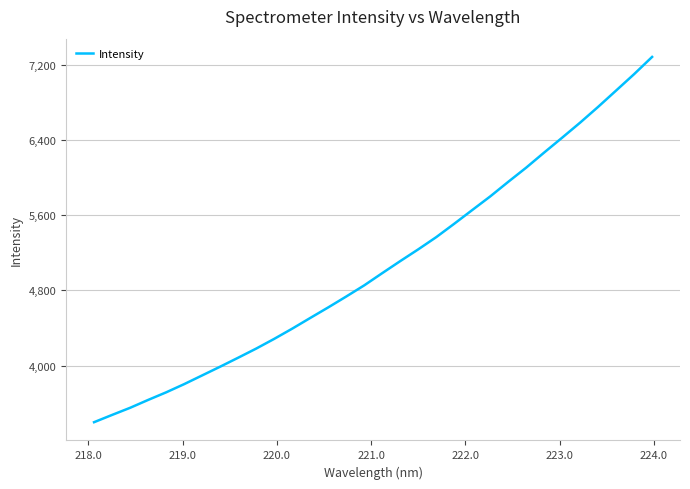

Reading right to left, what are all the values shown in this chart?

7285.7	7102.6	6928.1	6754.4	6586.7	6426.4	6268.2	6107.2	5955.8	5800.7	5655.7	5509.7	5367.2	5237.2	5112.1	4983.9	4854.0	4735.1	4619.2	4506.6	4393.0	4284.2	4180.8	4083.6	3988.2	3895.1	3802.1	3714.8	3633.9	3550.1	3474.3	3397.0